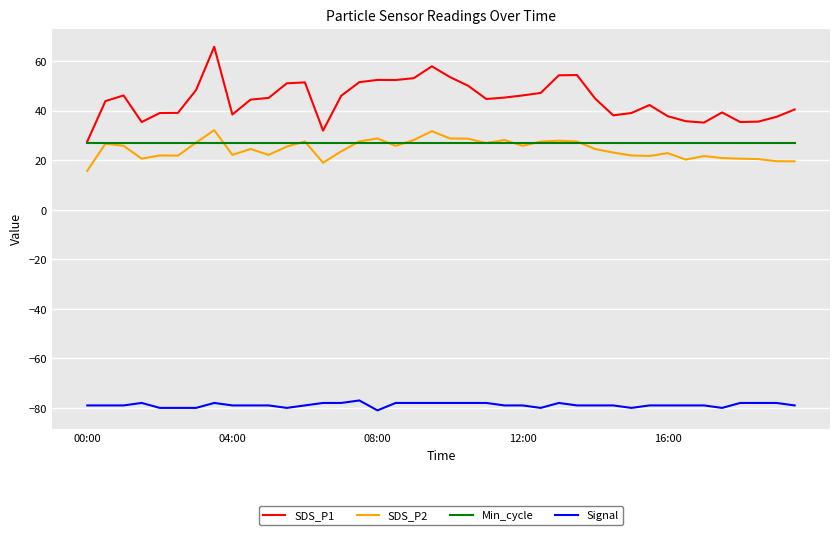

True or false: SDS_P1 has more than 0 interior local peaks.

True